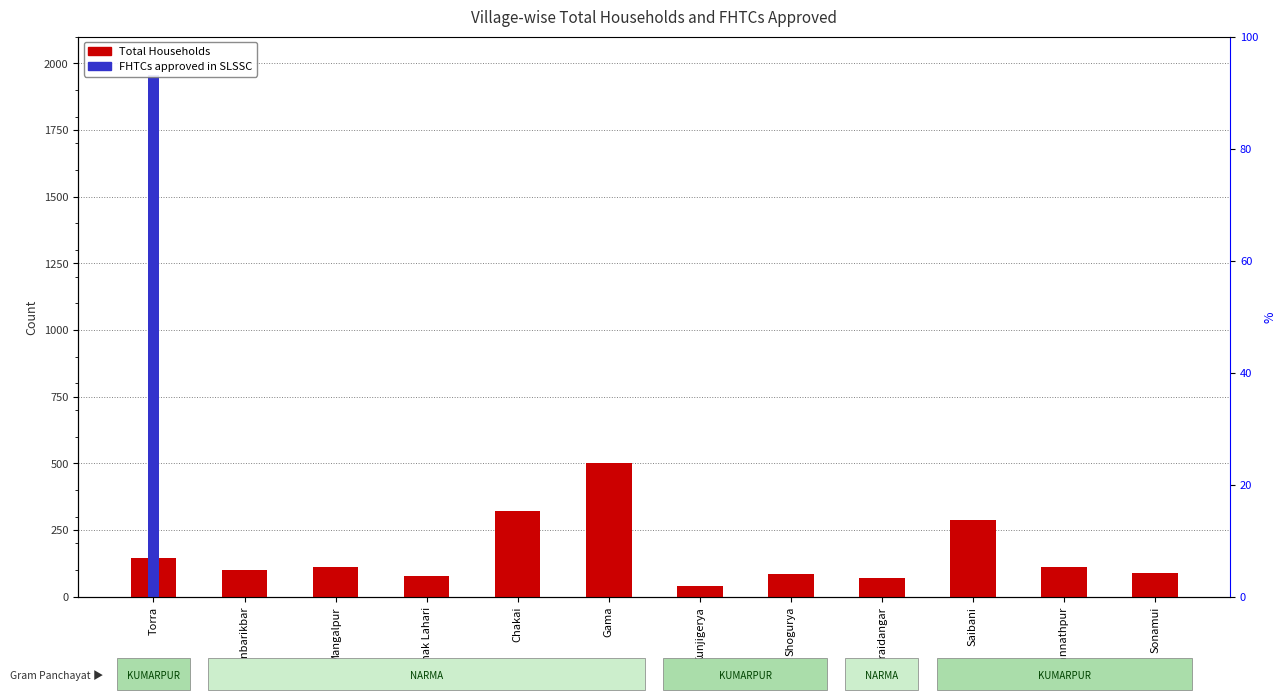

What is the difference between the second highest and minimum values?

283